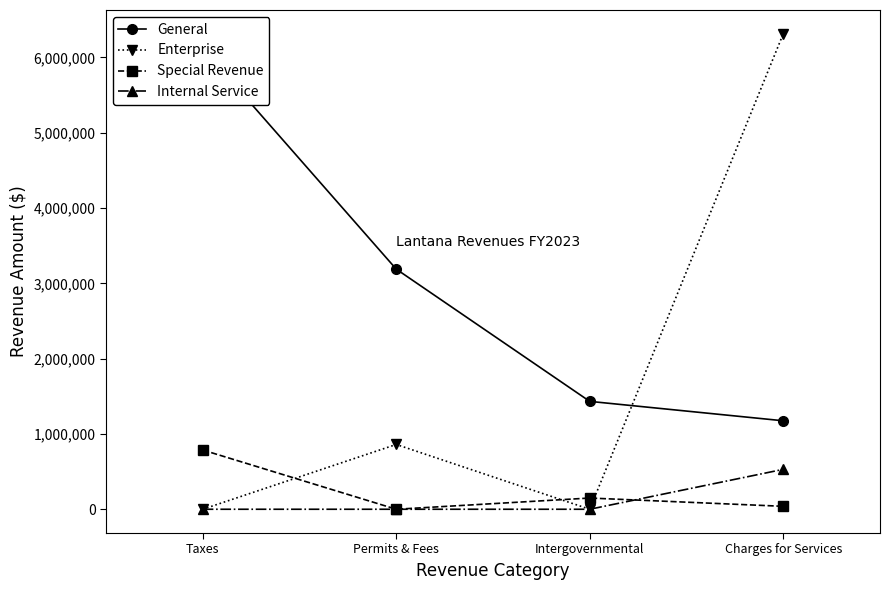

What position from the left is Taxes?

1